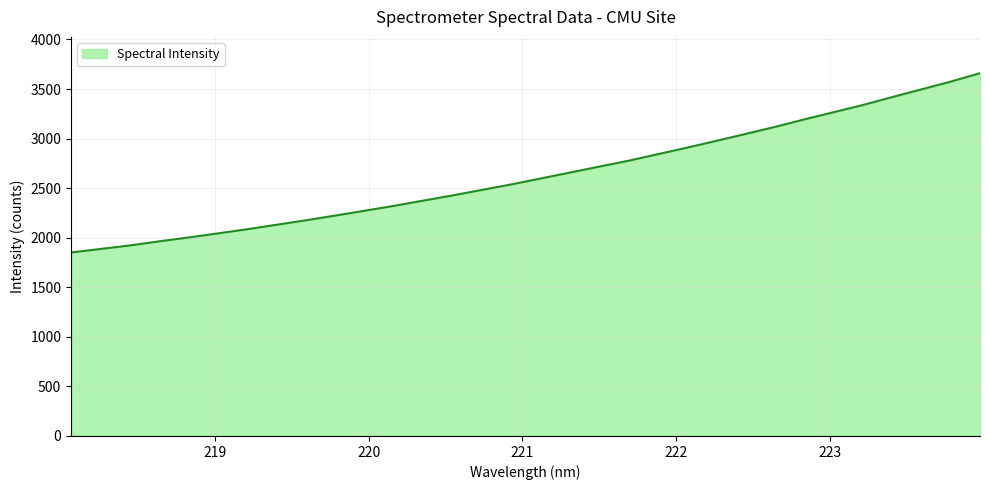

What is the minimum value shown in the chart?

1850.8